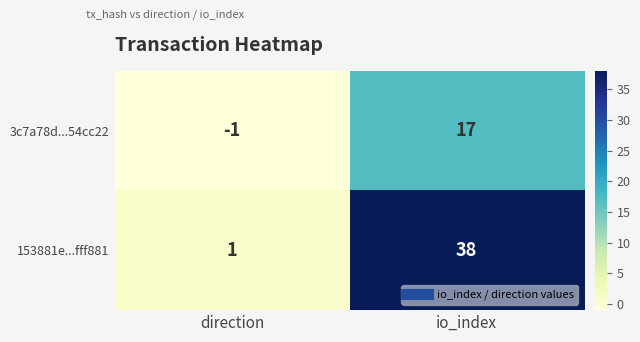

At which label is 3c7a78d...54cc22 closest to 8?

direction